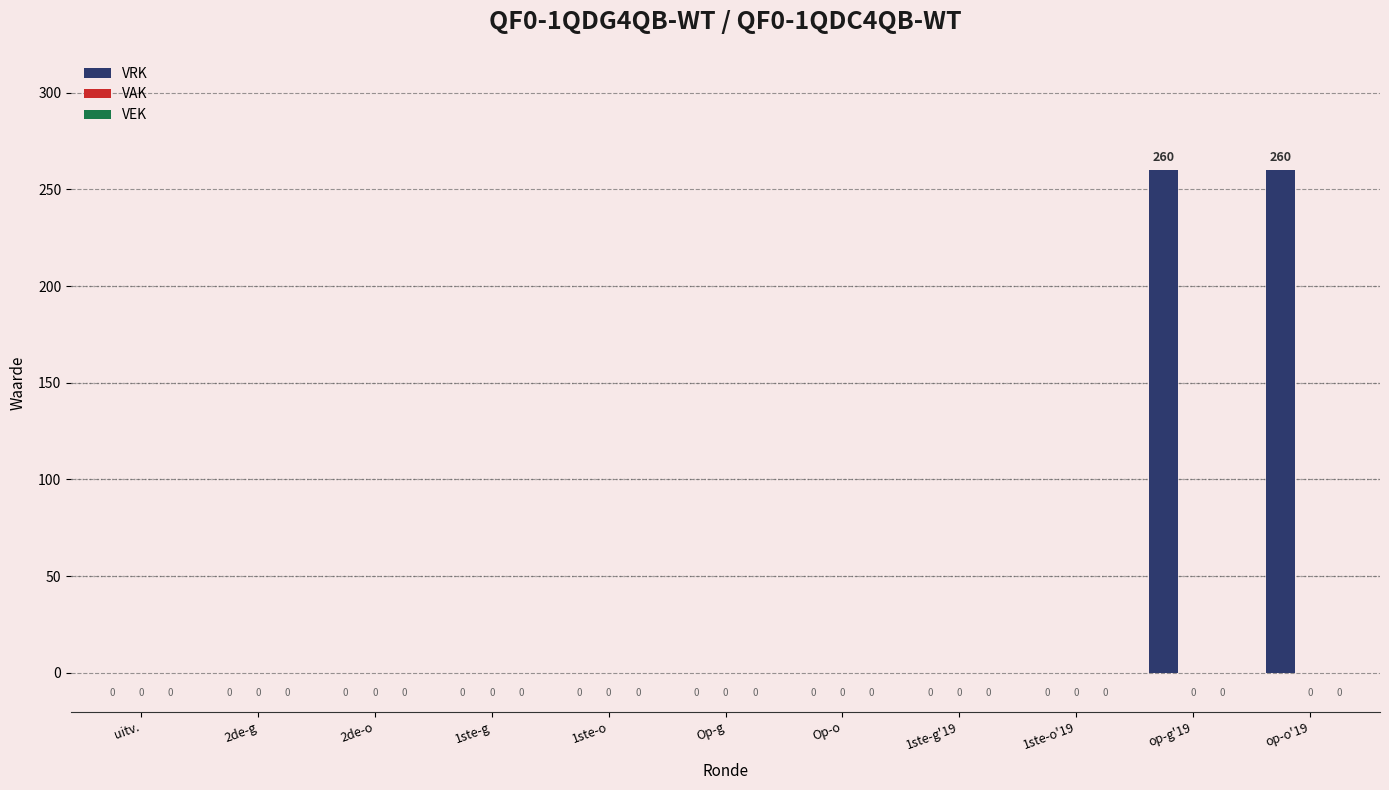

What is the sum of all values?

520